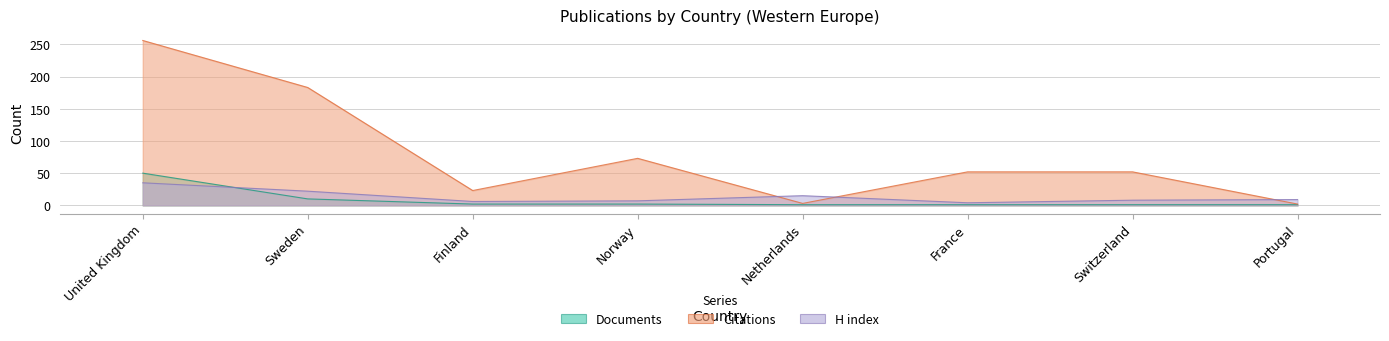

Read the H index value at United Kingdom, to the nearest 5.

35